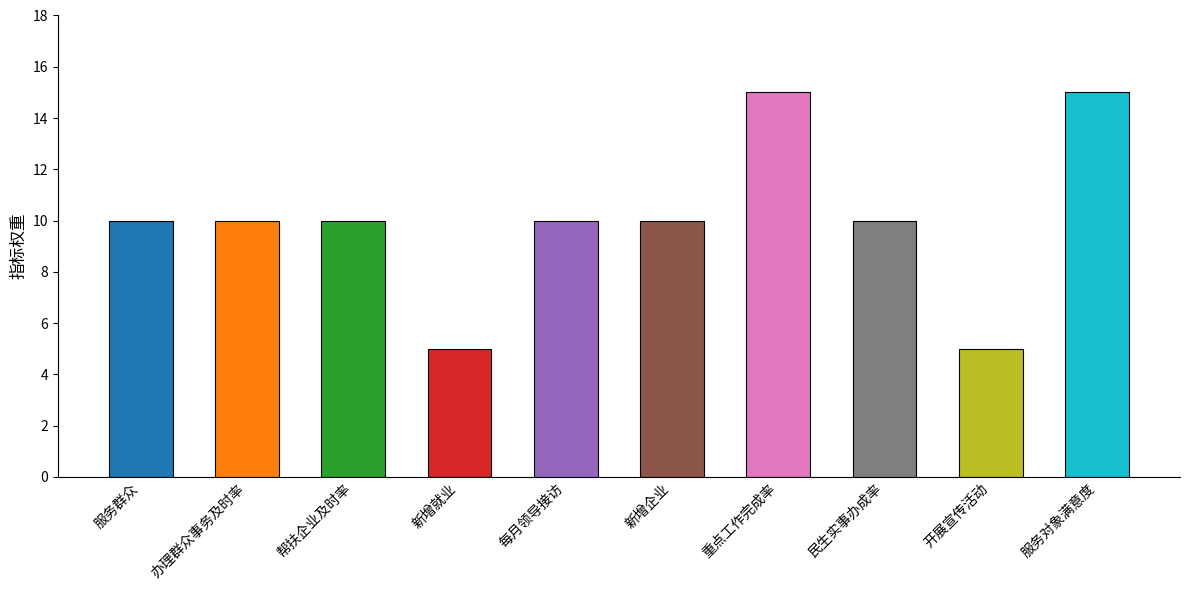

Where does the data first go above 10?

重点工作完成率